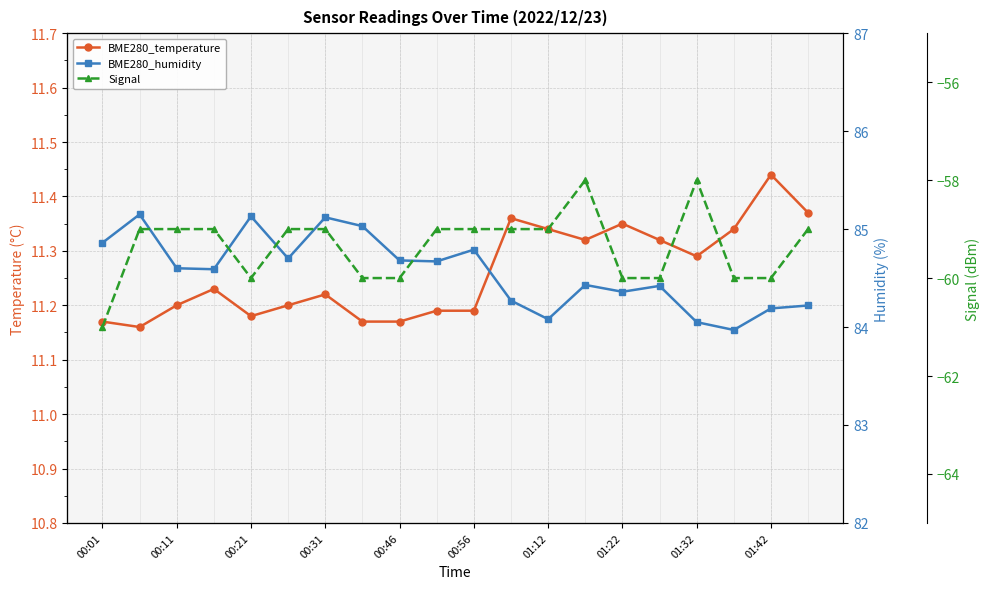

True or false: BME280_temperature and BME280_humidity intersect in this chart.

False